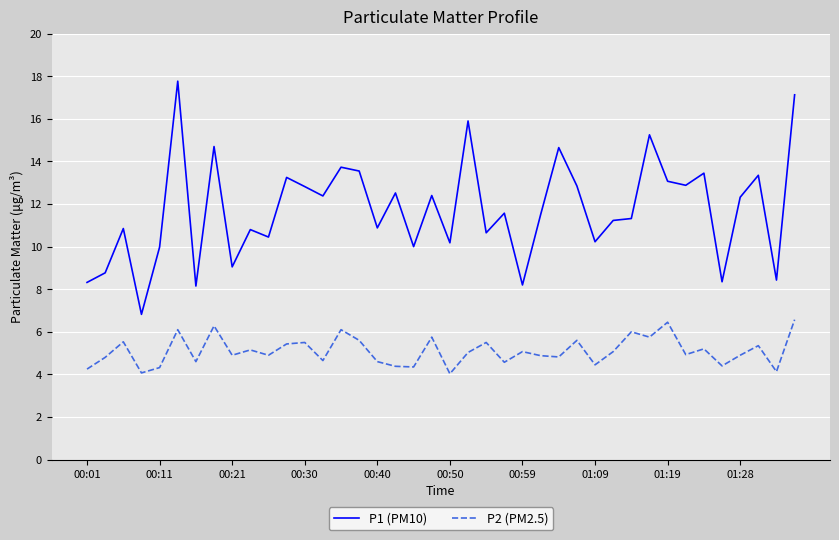

True or false: P2 (PM2.5) and P1 (PM10) cross at least once.

False